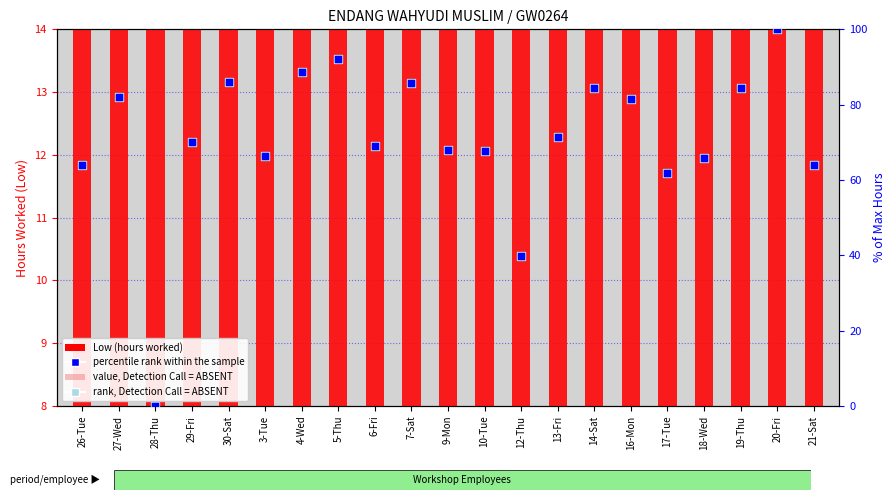

Which series contains the lowest Y value?

percentile rank within the sample